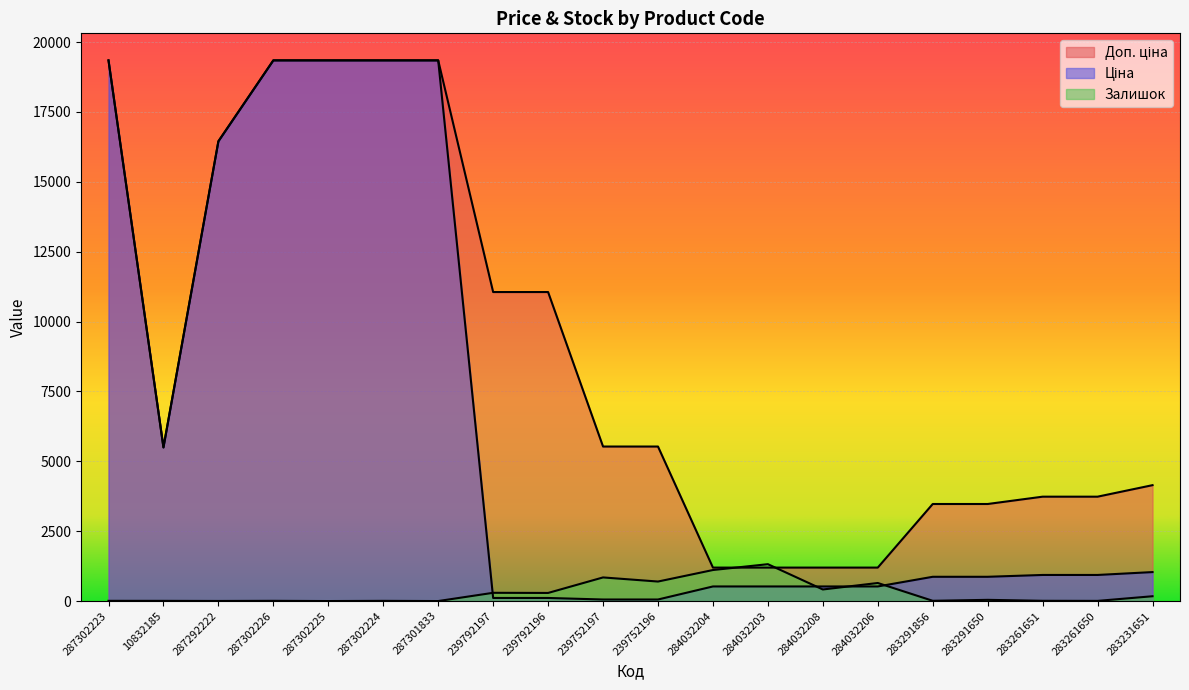

True or false: Доп. ціна has more than 1 interior local peaks.

False